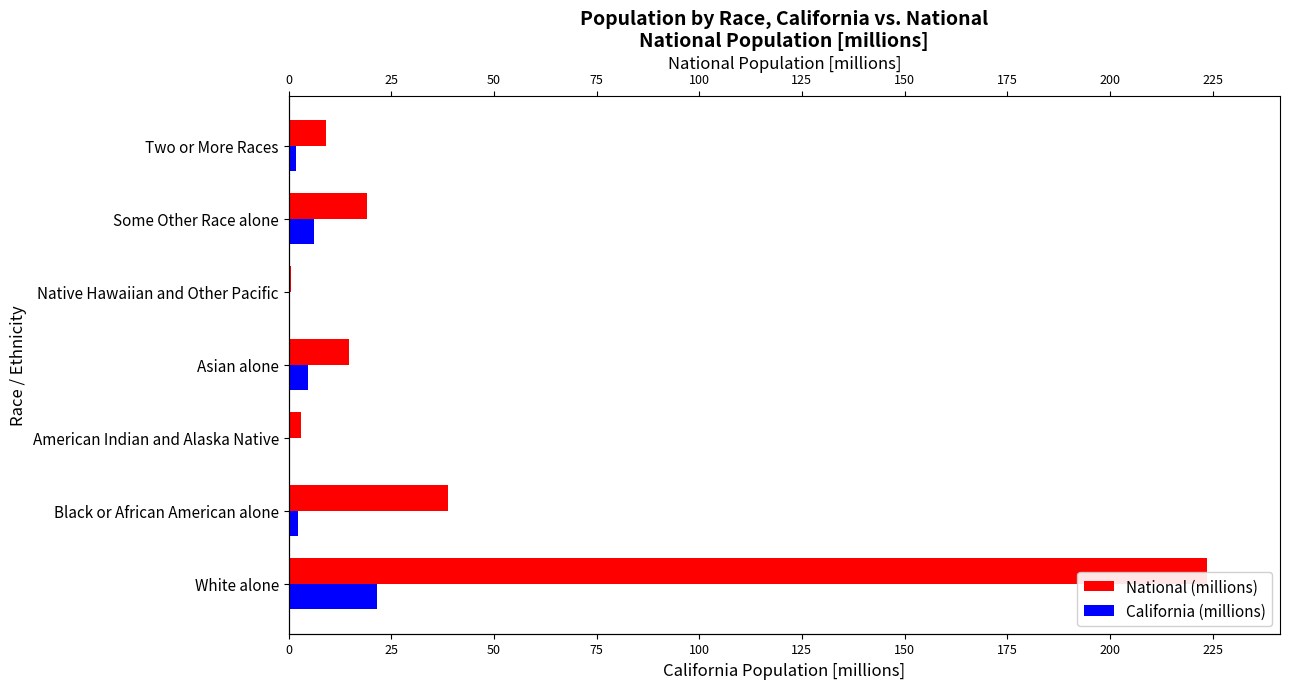

Which has a higher value, Asian alone or American Indian and Alaska Native?

Asian alone